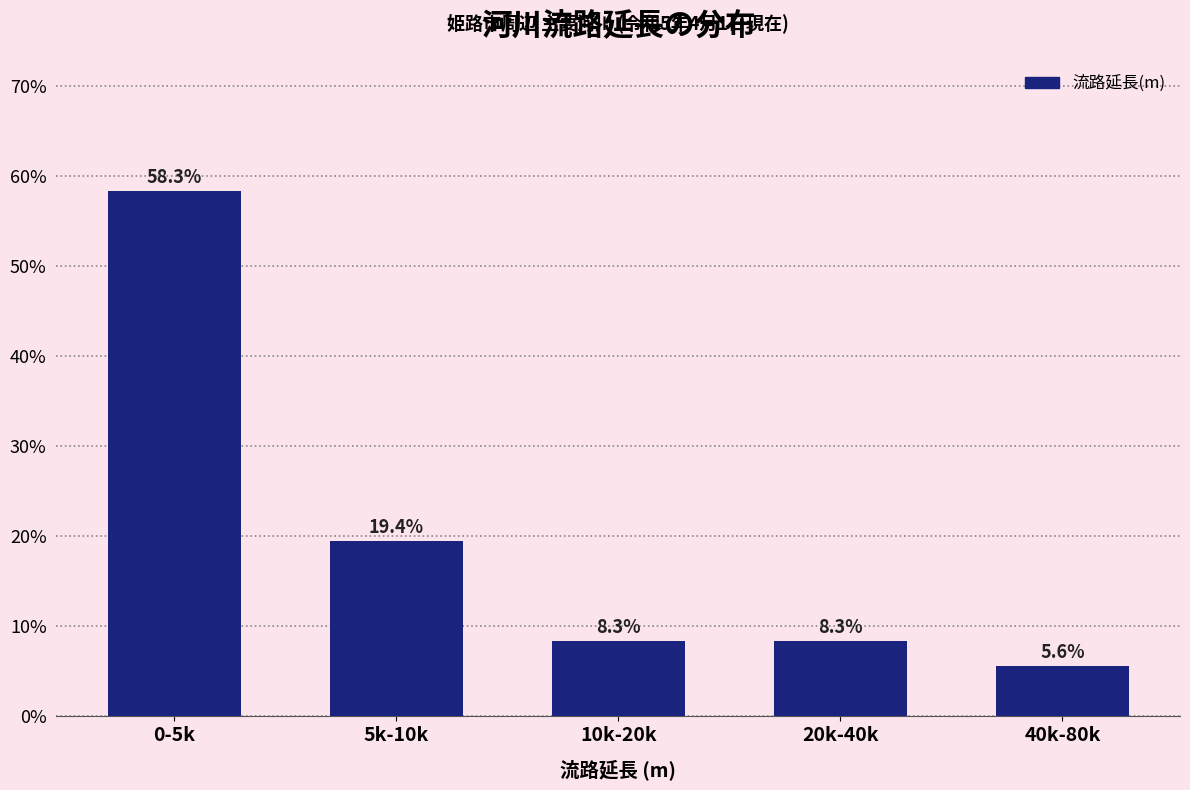

Reading right to left, what are all the values shown in this chart?

5.6	8.3	8.3	19.4	58.3